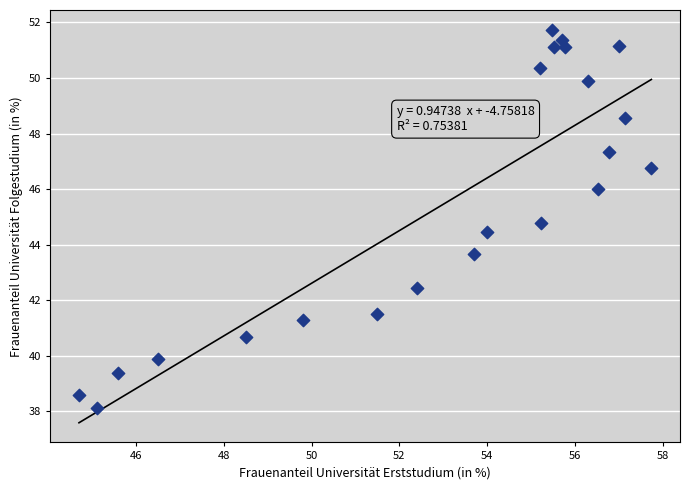

What is the range of Y values (max minus min)?

13.6